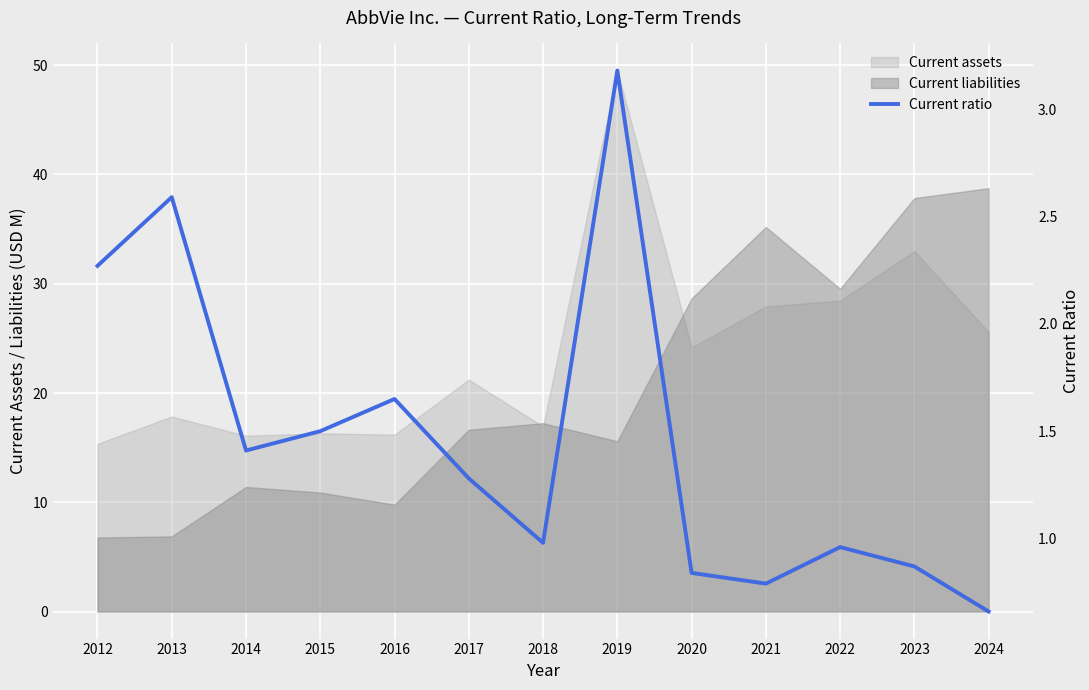

Reading left to right, list all the values displayed in this chart.

2.3	2.6	1.4	1.5	1.6	1.3	1.0	3.2	0.8	0.8	1.0	0.9	0.7